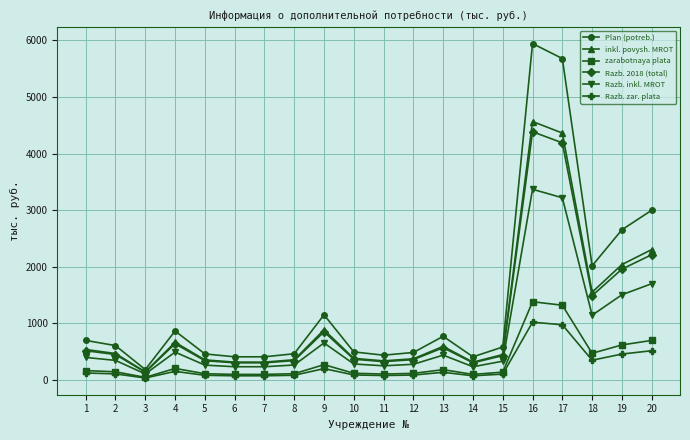

What is the difference between the highest and lowest values at 1?

576.3